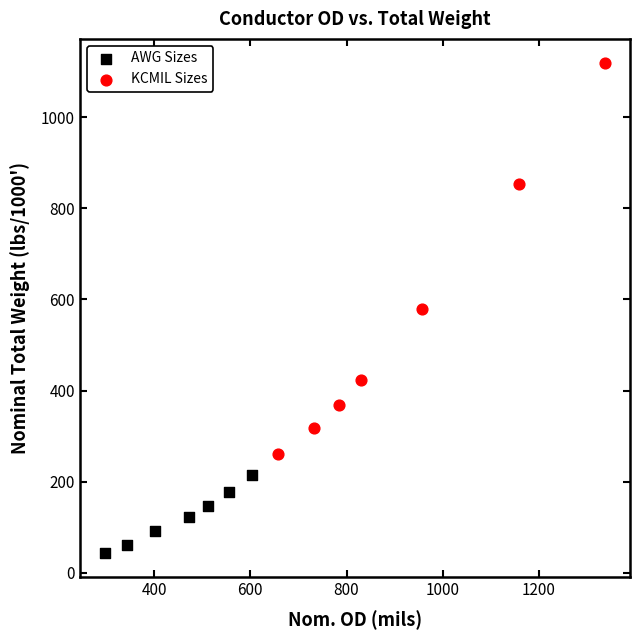

Which series contains the highest Y value?

KCMIL Sizes